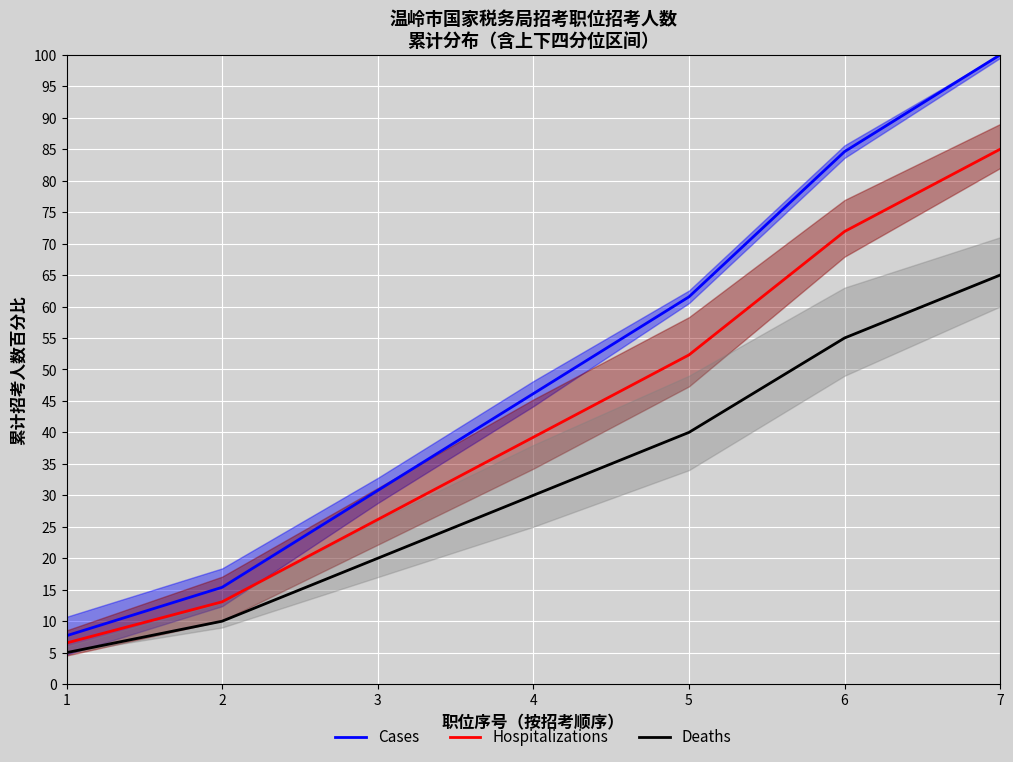

What is the difference between the maximum and minimum values in the Cases series?

92.3